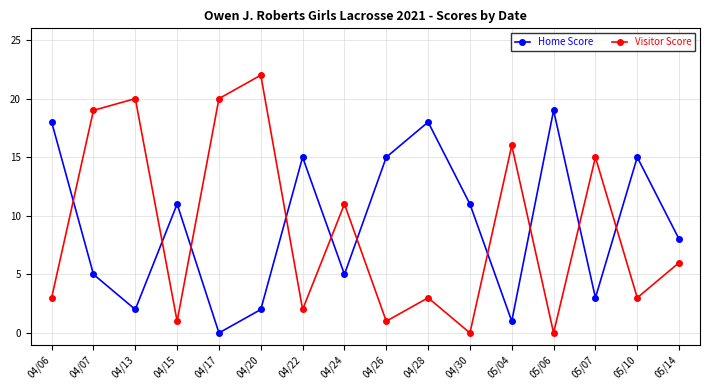

Rank the series by their maximum value, from lowest to highest.

Home Score, Visitor Score